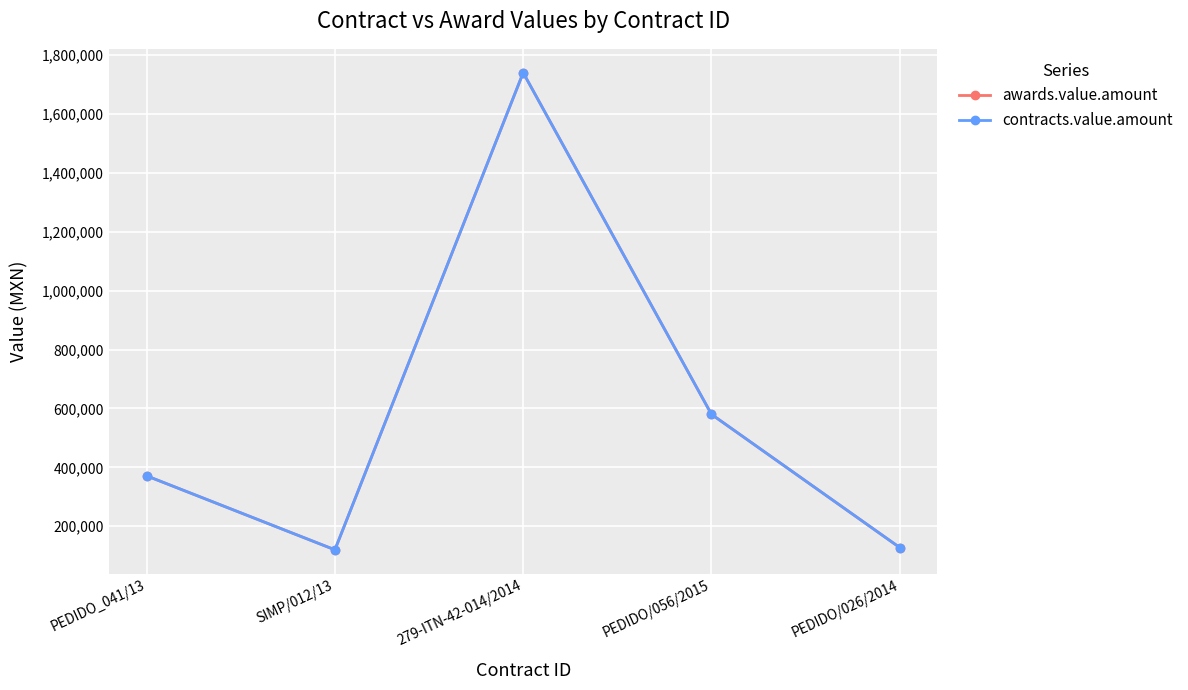

Where is the first local maximum for awards.value.amount?

279-ITN-42-014/2014